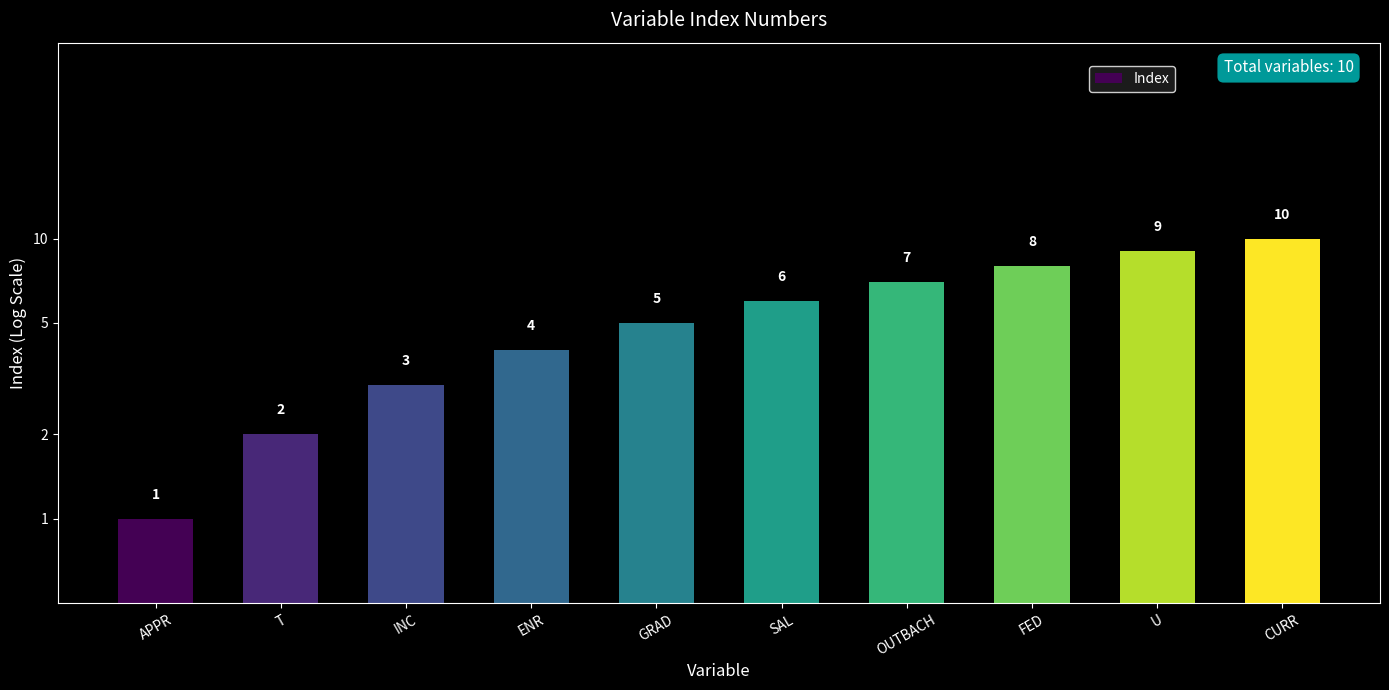

What is the change in value from GRAD to U?

+4